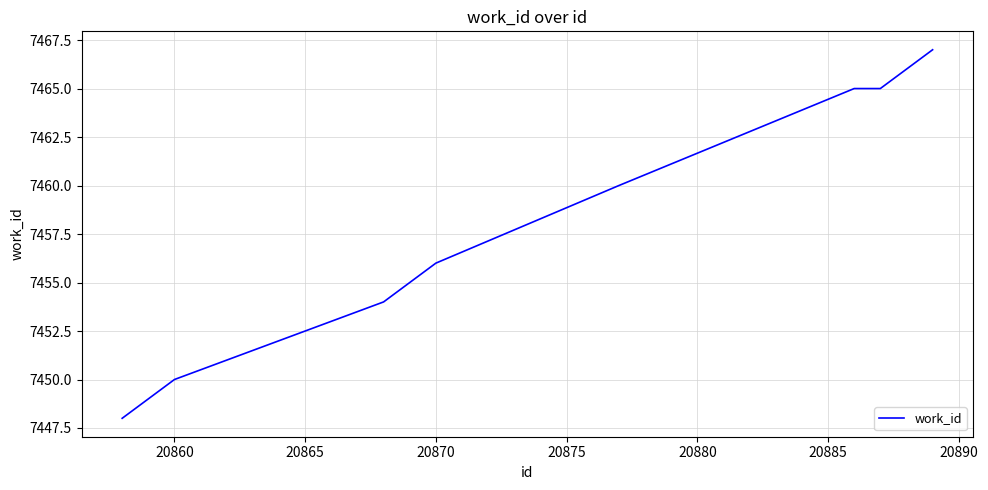

What is the difference between the maximum and minimum values?

19